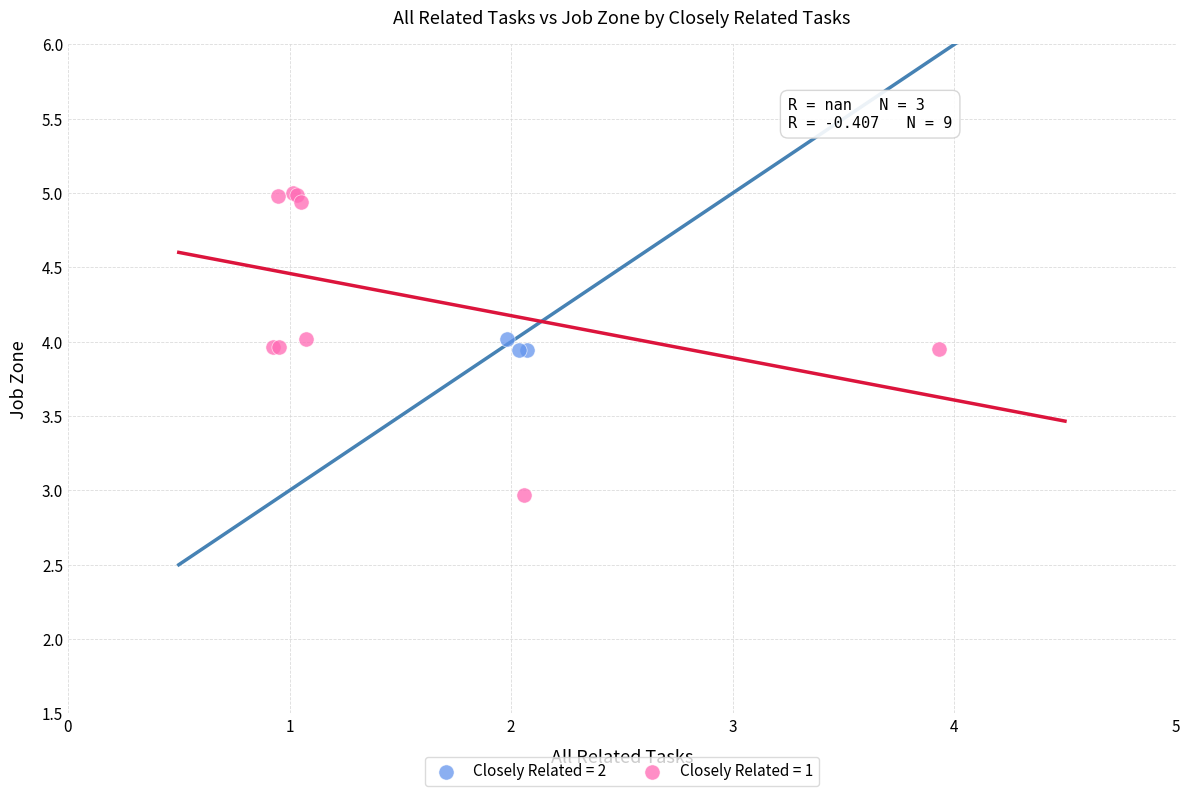

Which series contains the lowest Y value?

Closely Related = 1